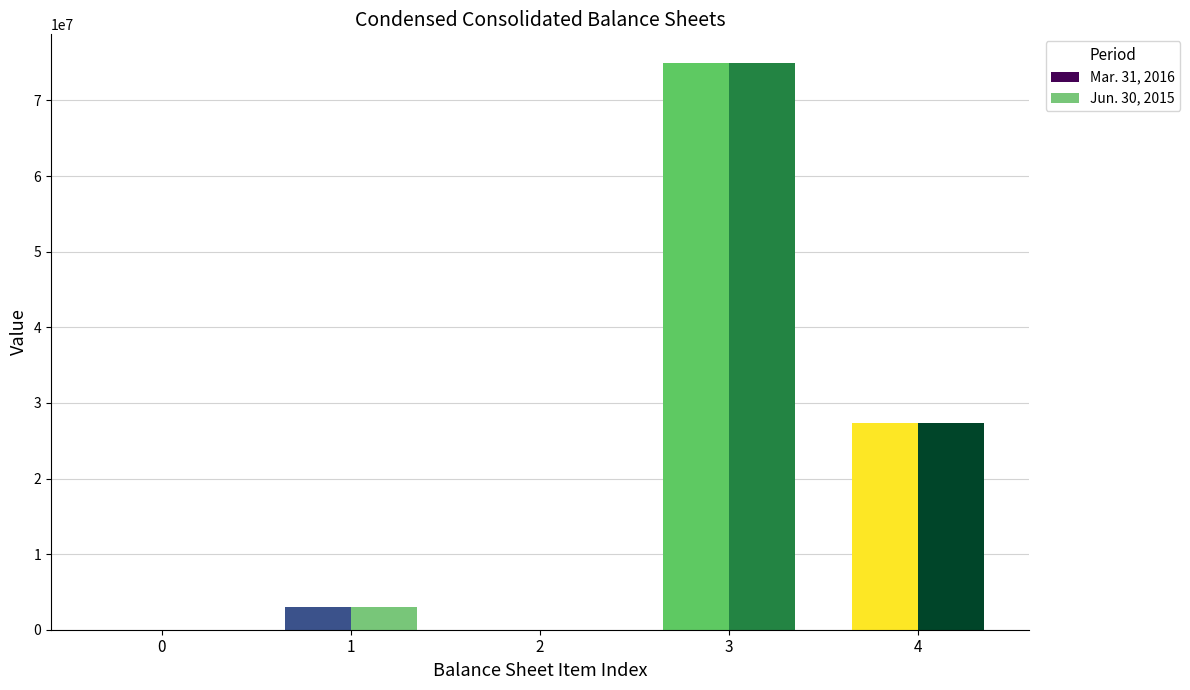

True or false: Mar. 31, 2016 has a value of 176 at 0.

True